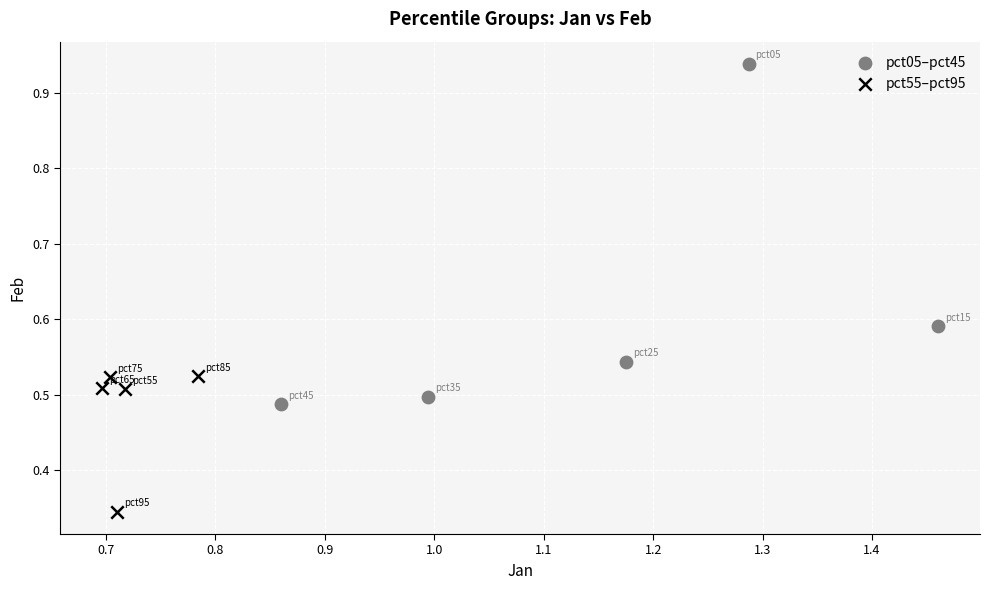

What are all the series names shown in the legend?

pct05–pct45, pct55–pct95